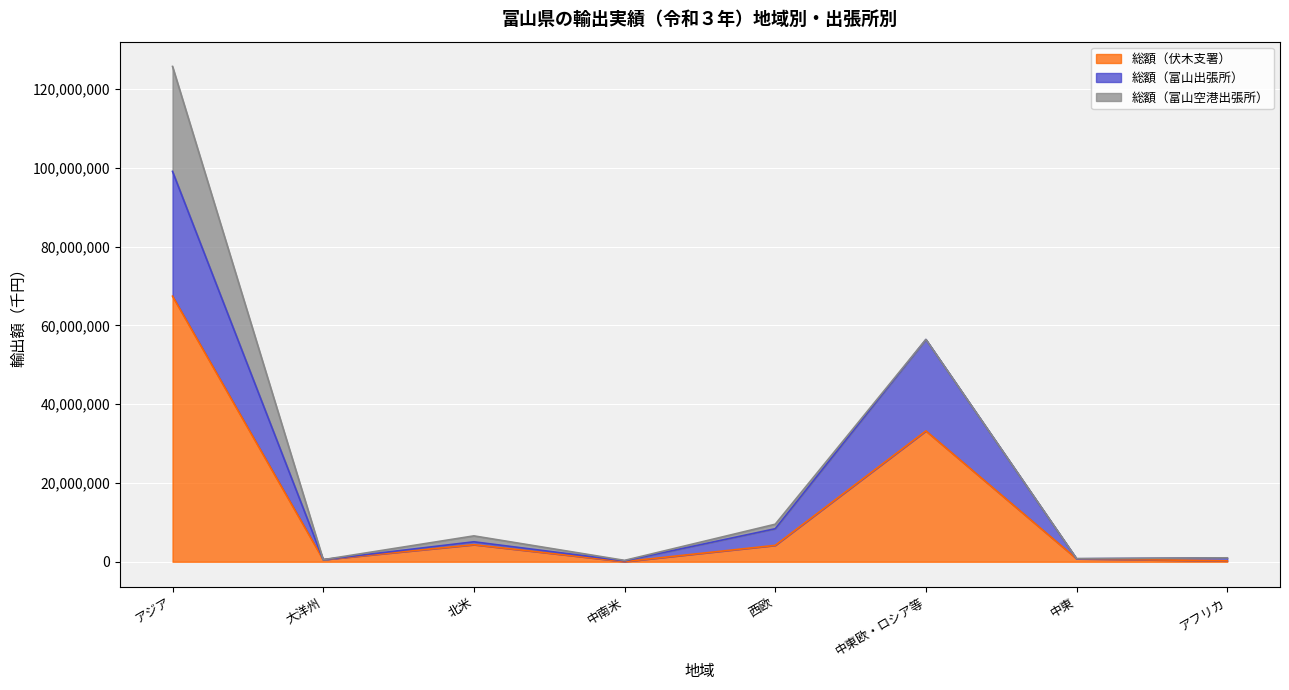

How many values in the 総額（富山出張所） series are below 5067082?

4